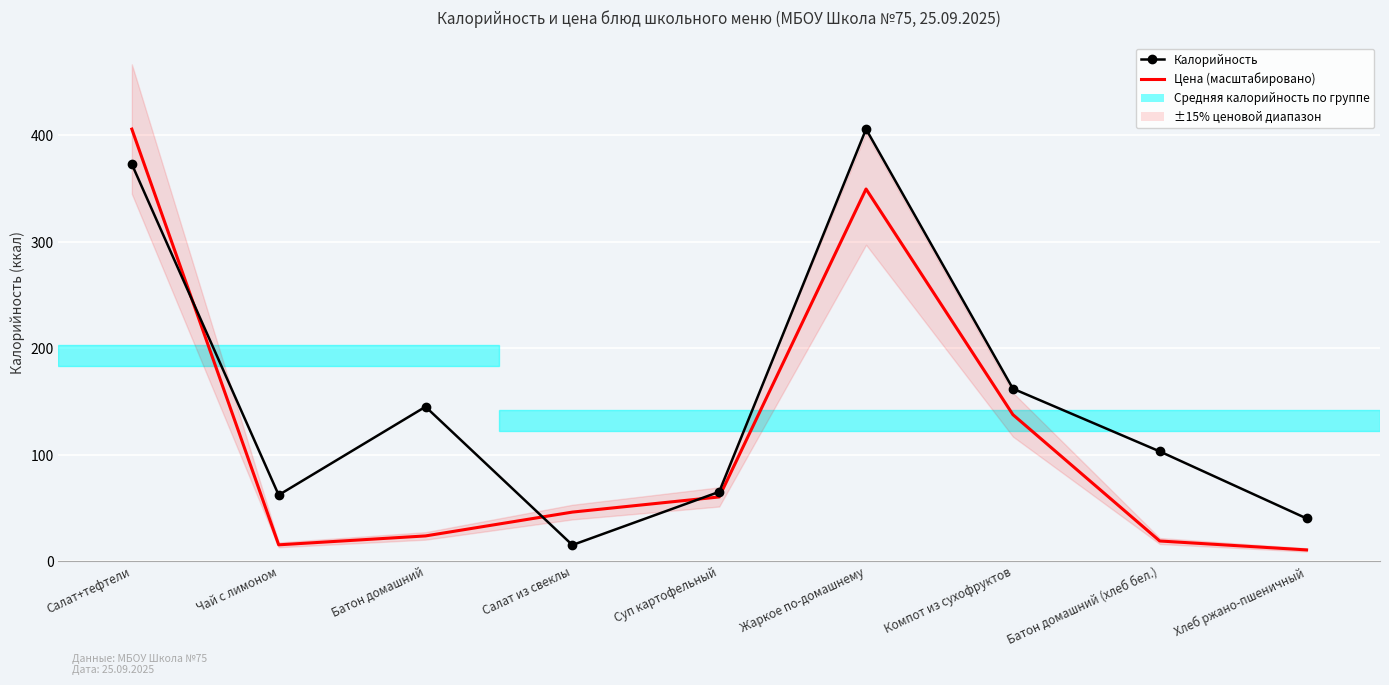

What is the average value of the Калорийность series?

152.3